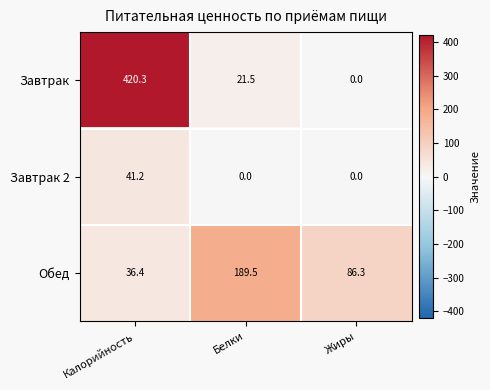

How many data points in Завтрак 2 are above 0?

1